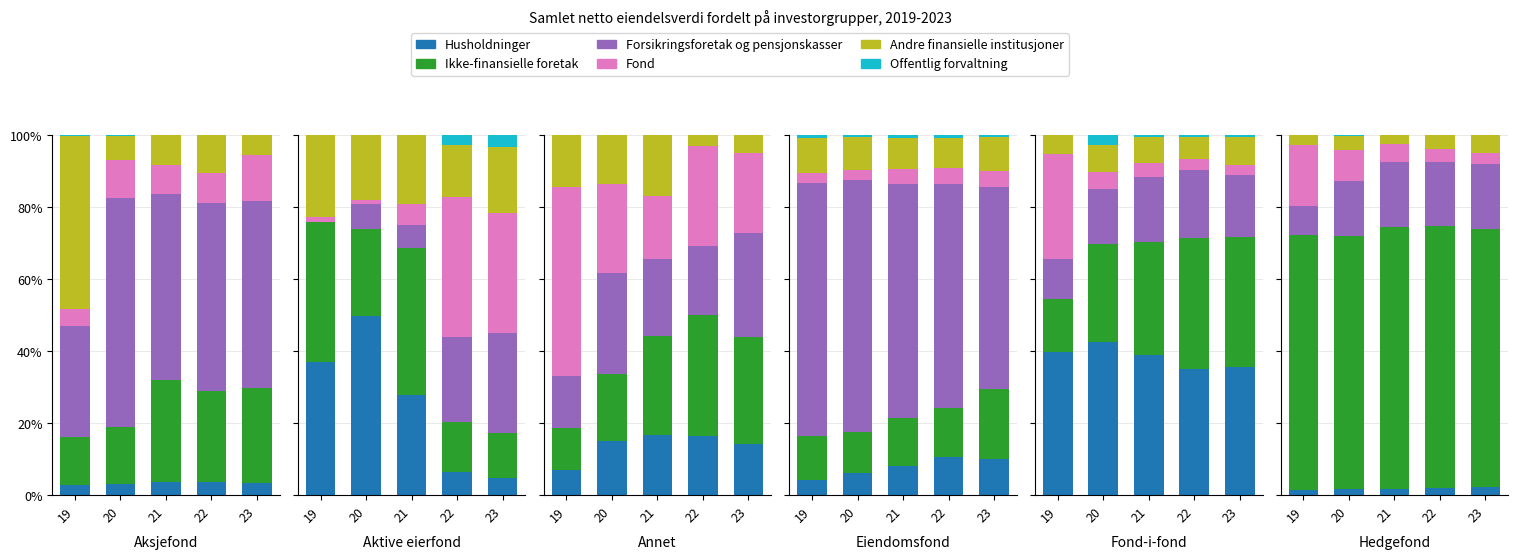

Between 21 and 23, which is larger?

23